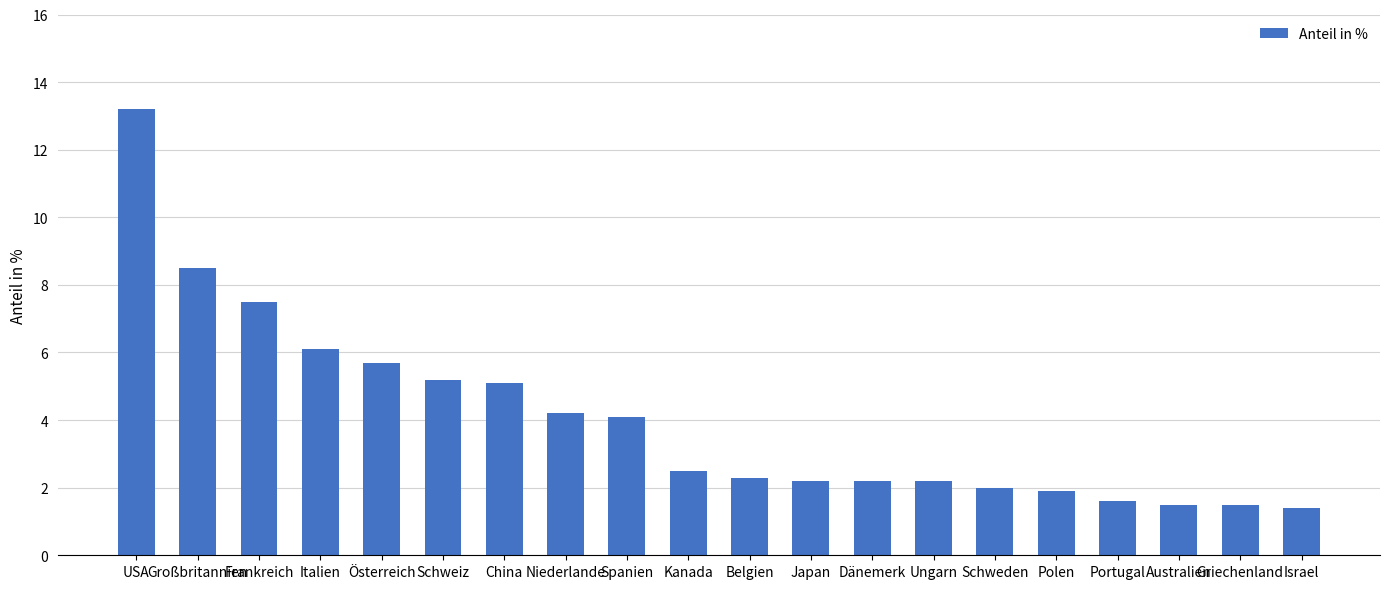

What position from the left is Spanien?

9